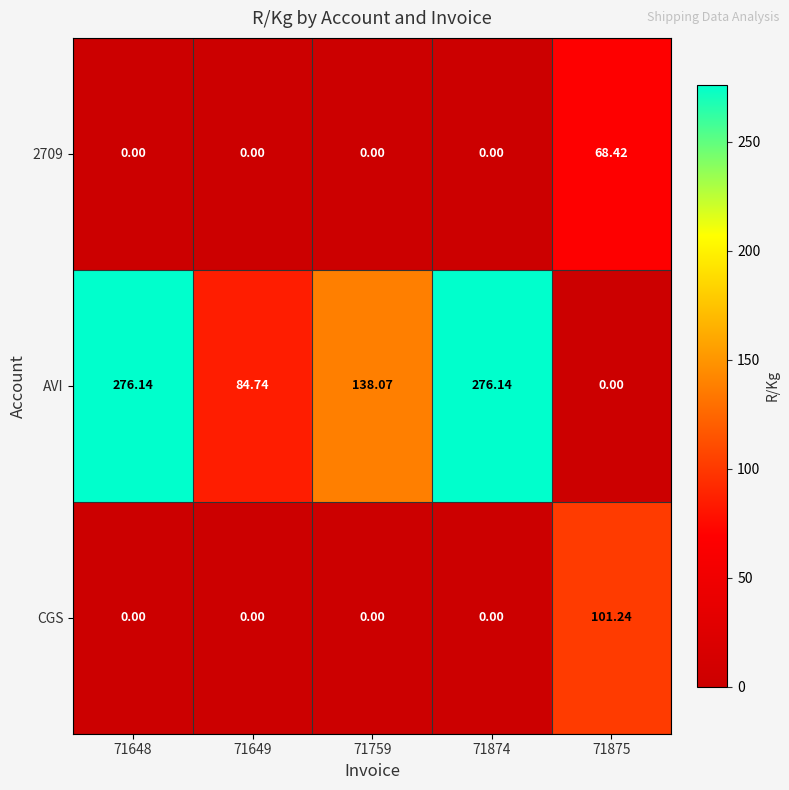

What is the greatest value displayed?

276.1